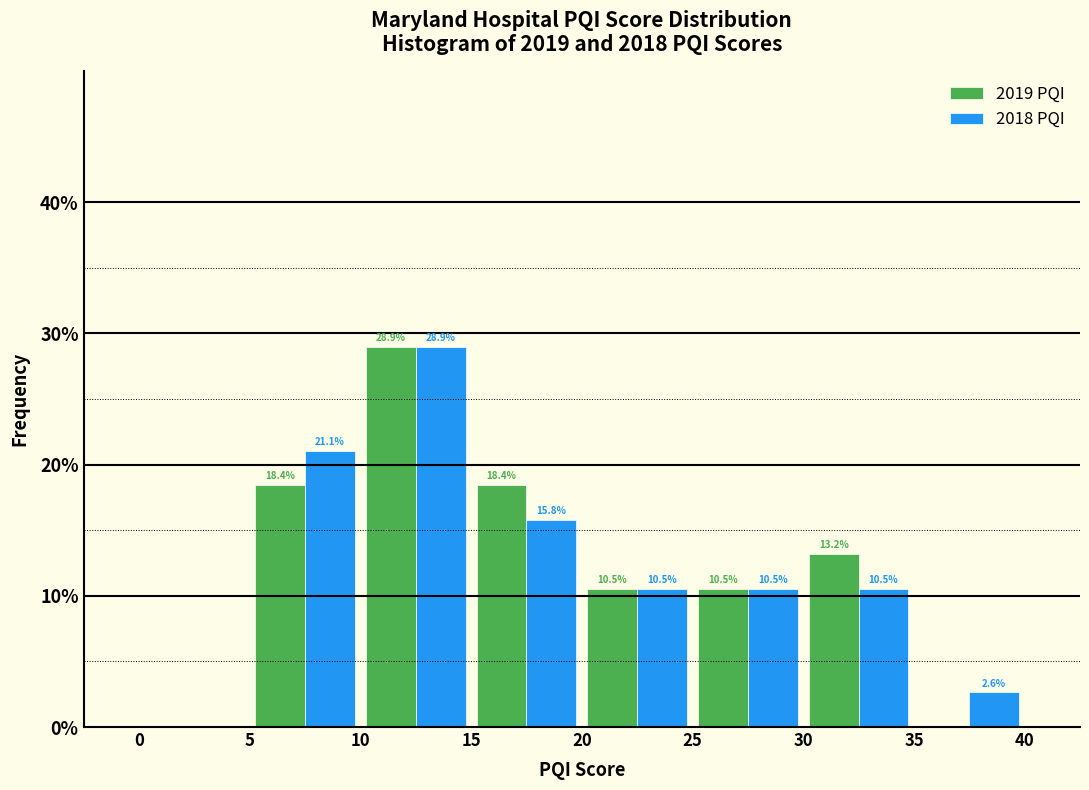

In the 2019 PQI series, which range on the x-axis has the tallest bar?

10 to 15